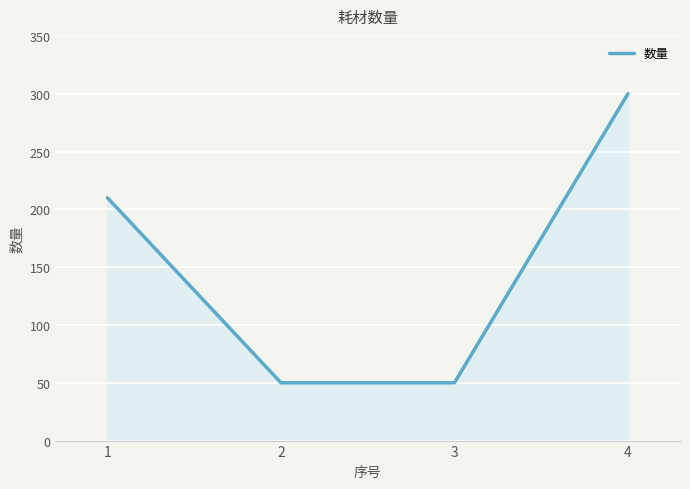

What is the minimum value shown in the chart?

50